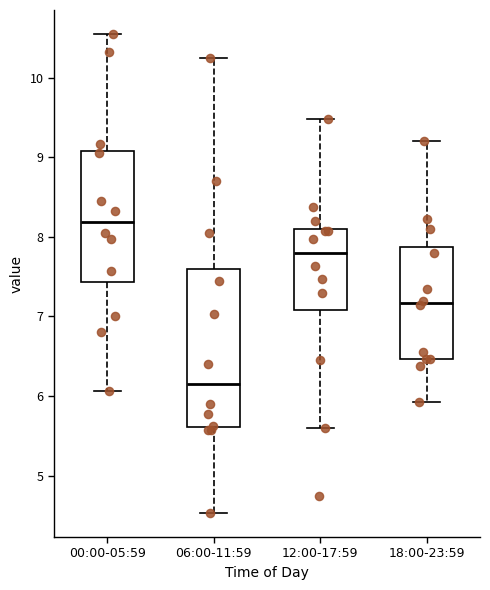

Where does the upper whisker of the box for 06:00-11:59 end on the y-axis? The values are not printed on the chart, so give them approximately, as read against the axis.

10.3